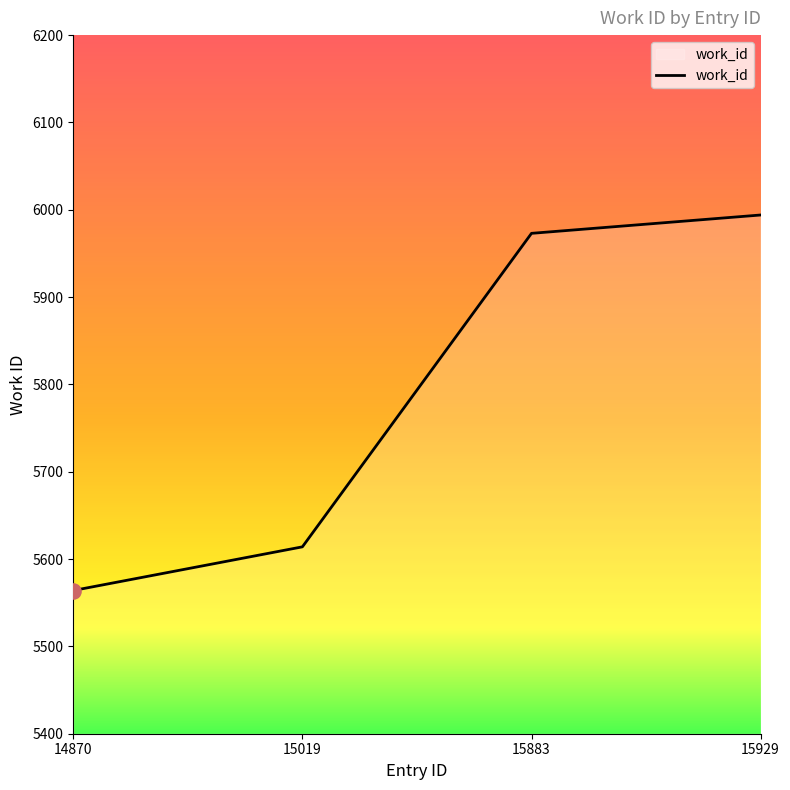

What is the ratio of the value at 15929 to the value at 15019?

1.1